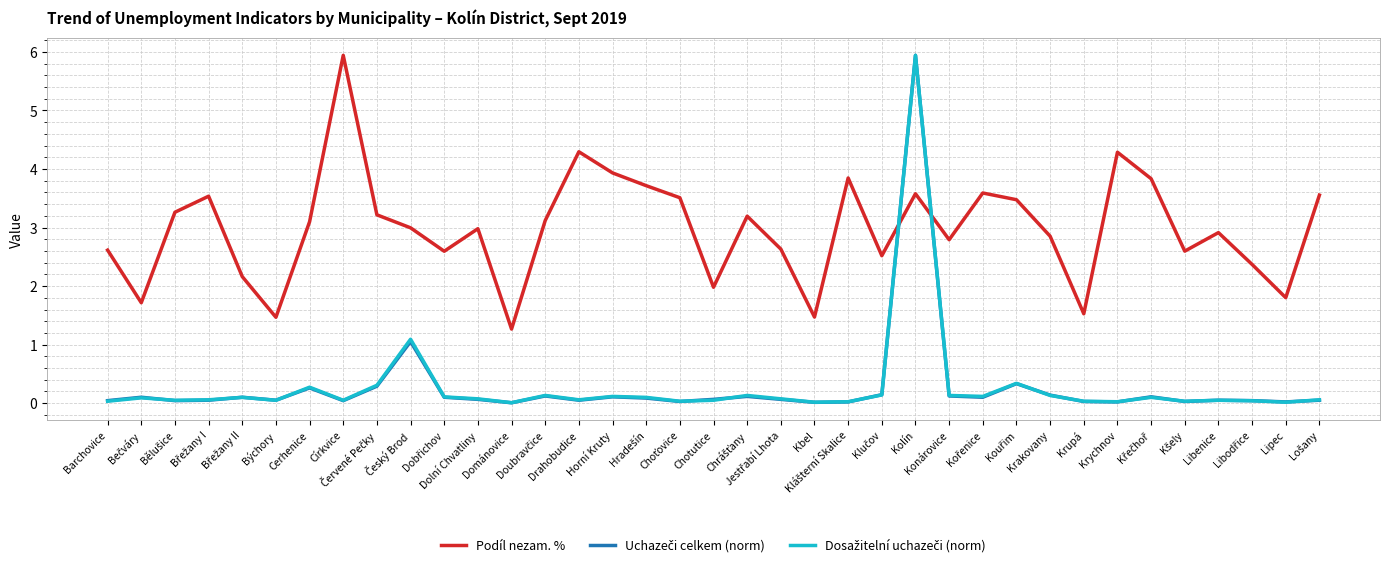

Which series has the largest total across all categories?

Podíl nezam. %